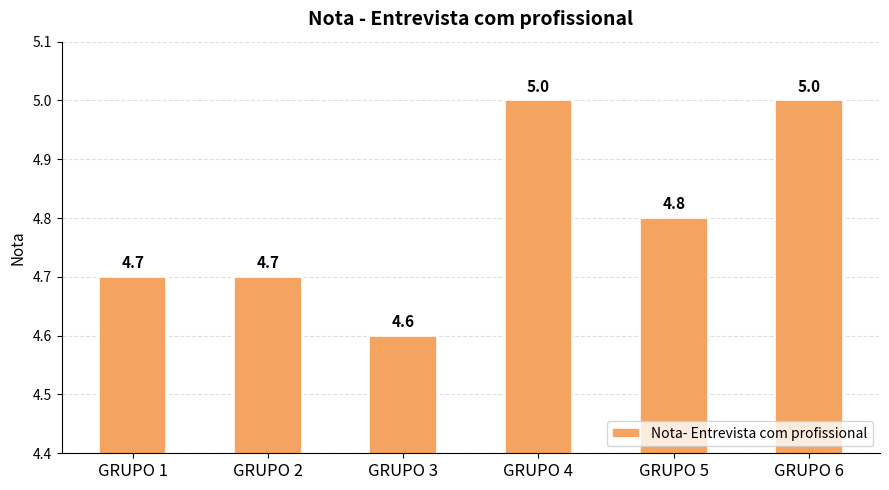

What is the difference between the maximum and minimum values?

0.4